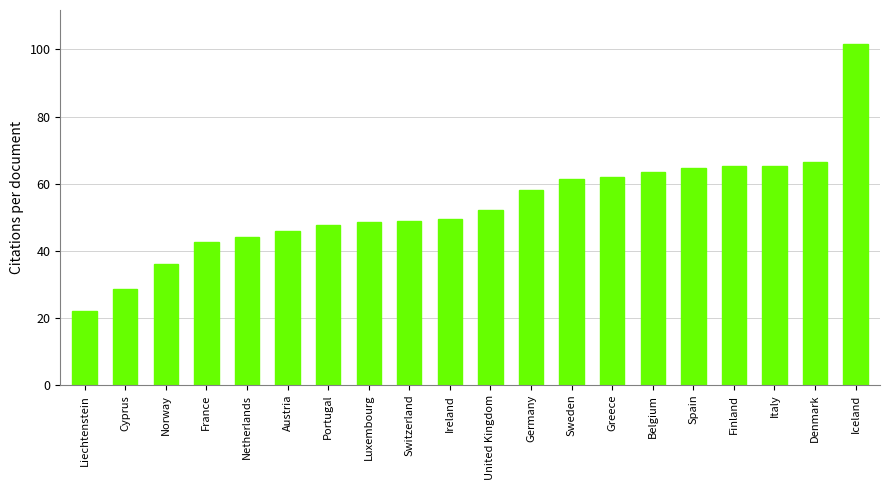

The value at United Kingdom is 52.1. True or false?

True